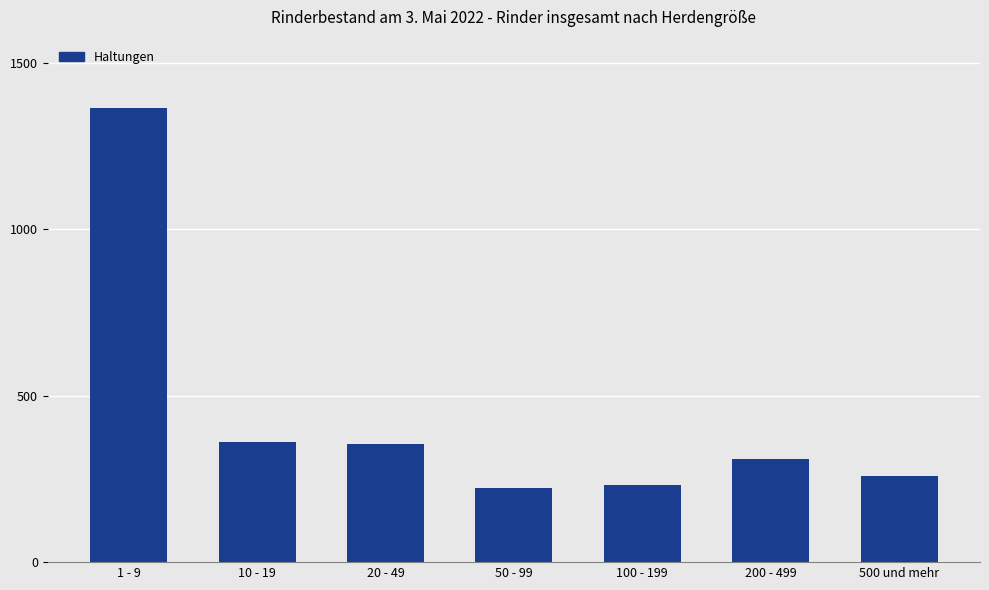

Reading left to right, extract all data points from this chart.

1 - 9=1365	10 - 19=362	20 - 49=354	50 - 99=222	100 - 199=233	200 - 499=309	500 und mehr=258